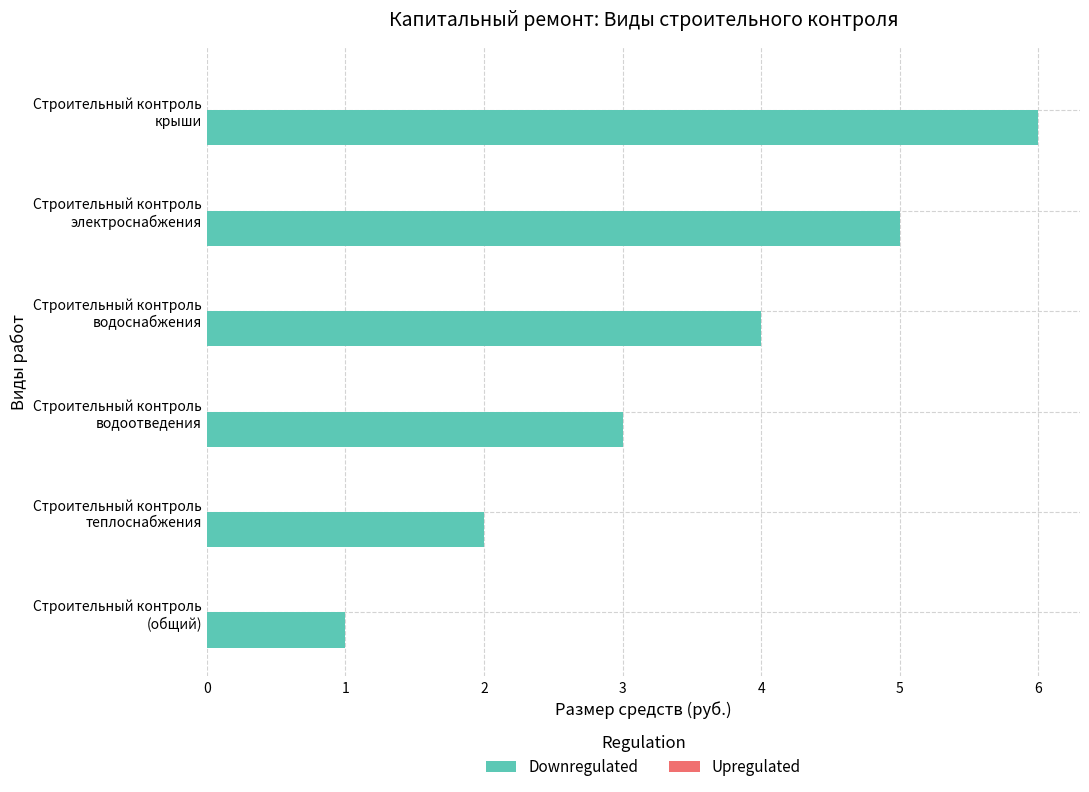

Count the number of categories in the chart.

6